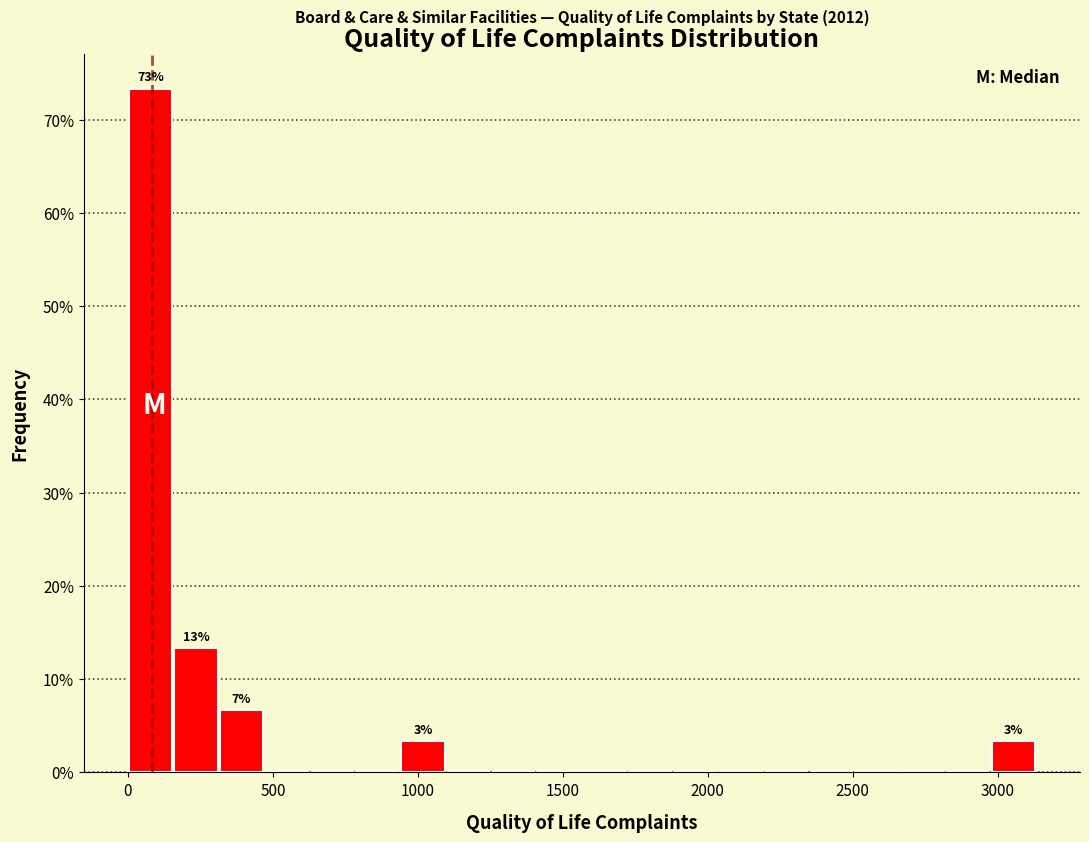

Around what value on the x-axis is the tallest bar? Give the approximate position of its centre, as read against the axis.

100